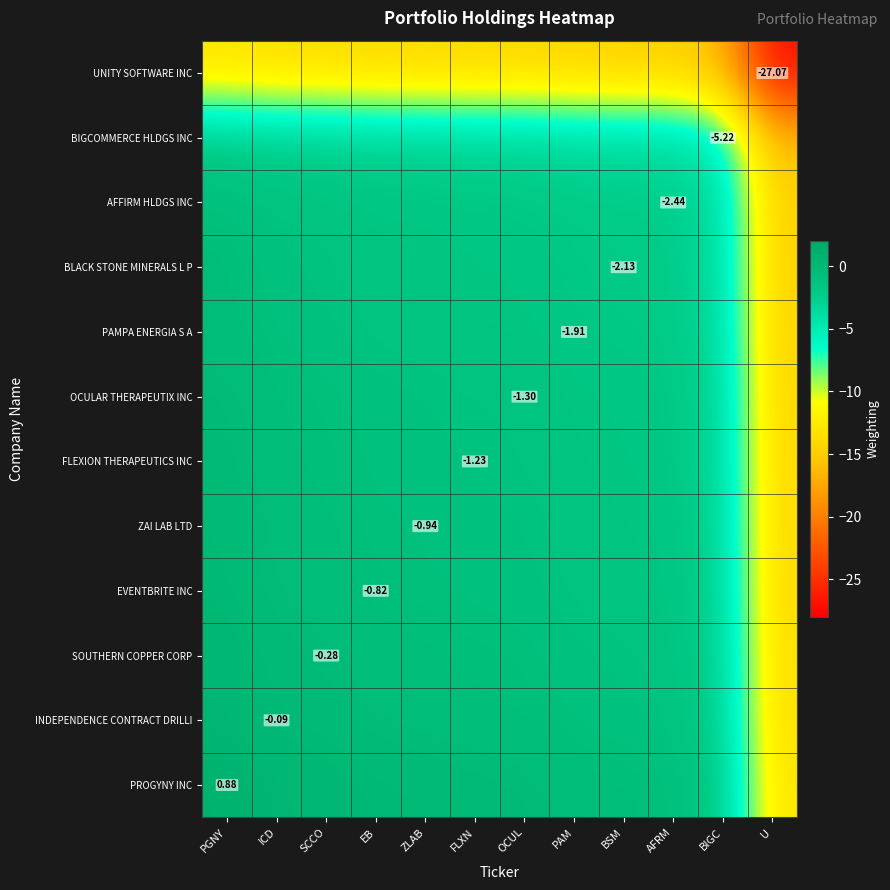

Is the value of EVENTBRITE INC at EB greater than the value of UNITY SOFTWARE INC at U?

Yes